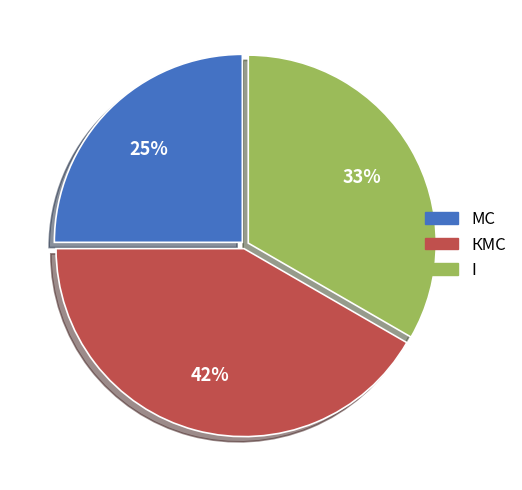

Is it true that МС is 12% of the pie?

False